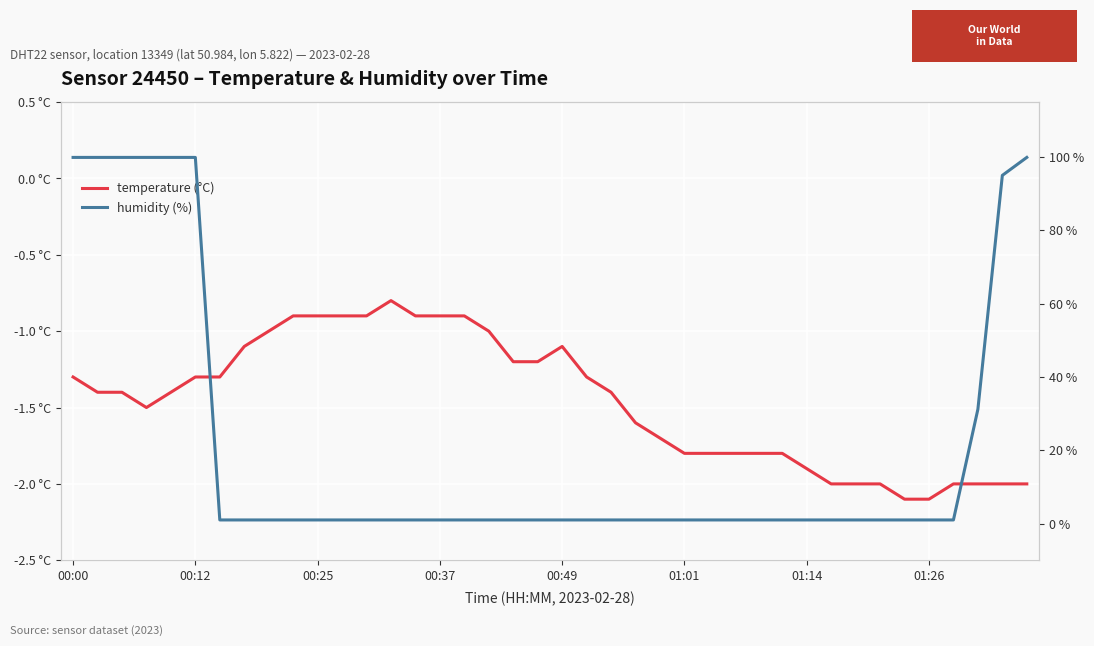

The temperature (°C) series shows -2.9 at 32. True or false?

False